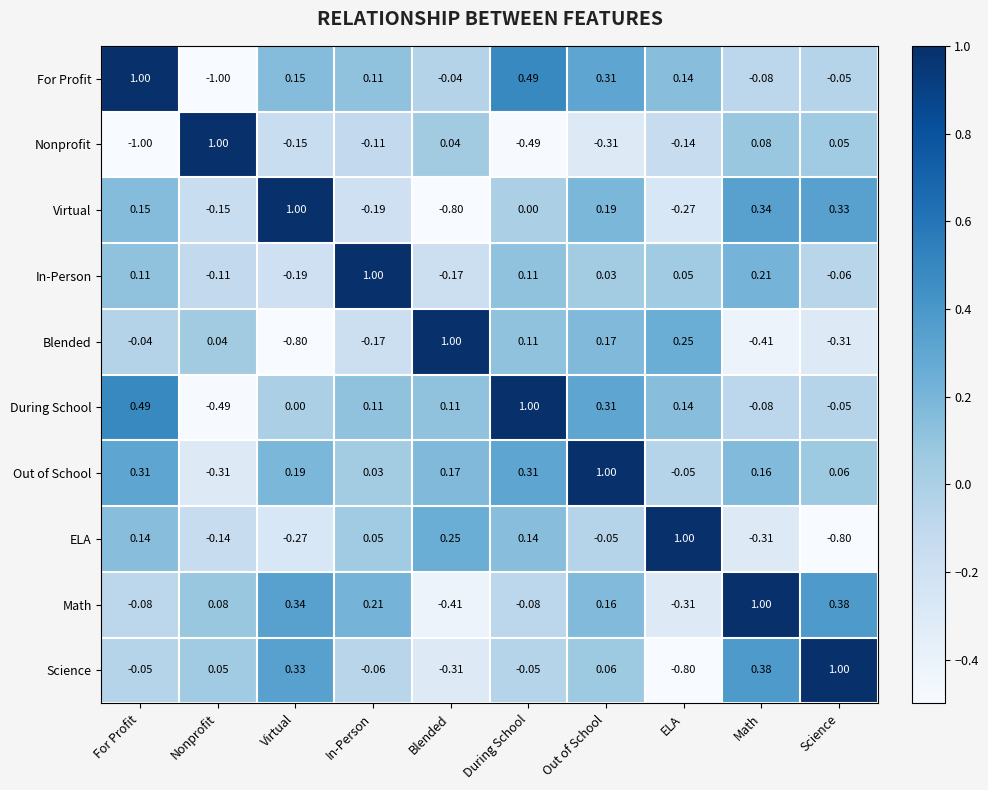

At which category is the sum across all series the highest?

Out of School